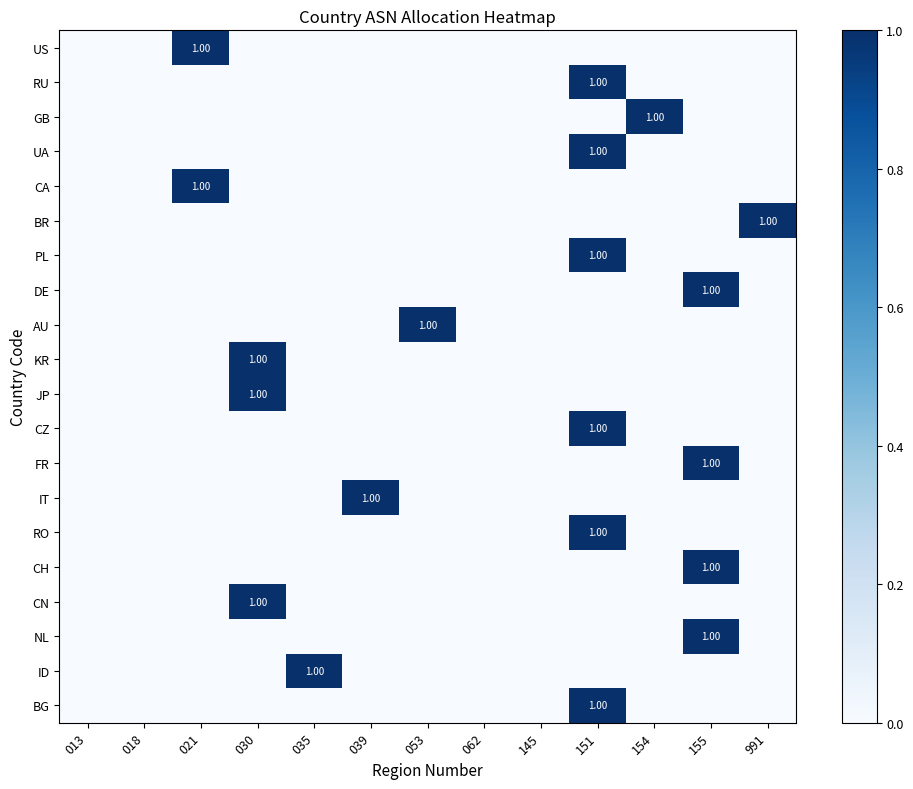

Count the number of categories in the chart.

13